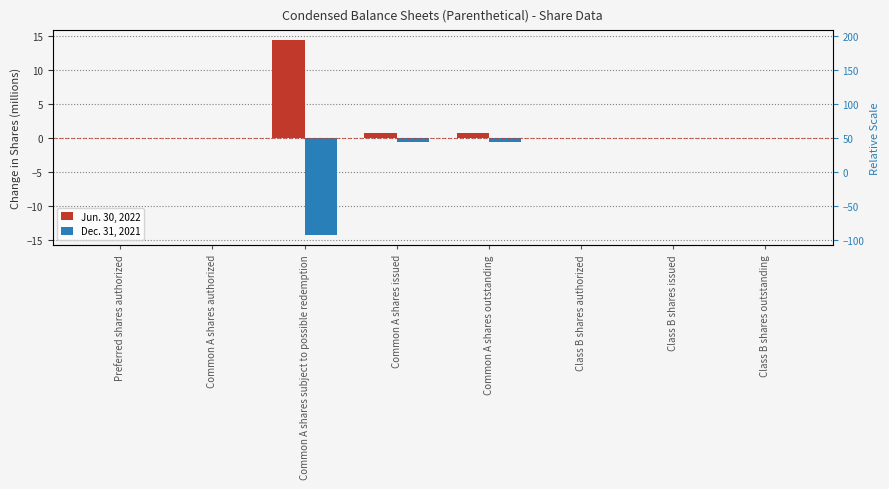

Which series changed the most between Preferred shares authorized and Common A shares outstanding?

Jun. 30, 2022